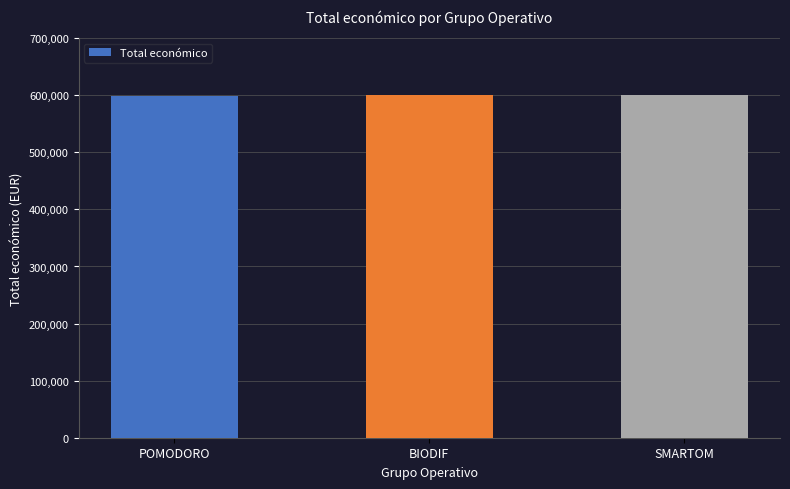

What is the average value?

599810